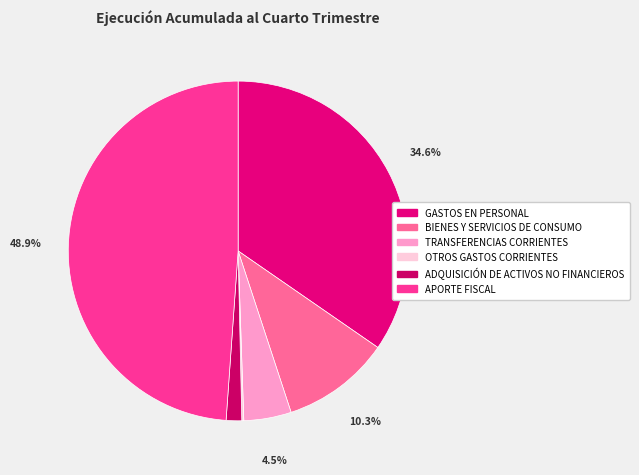

To the nearest percent, what is the average slice percentage?

17%